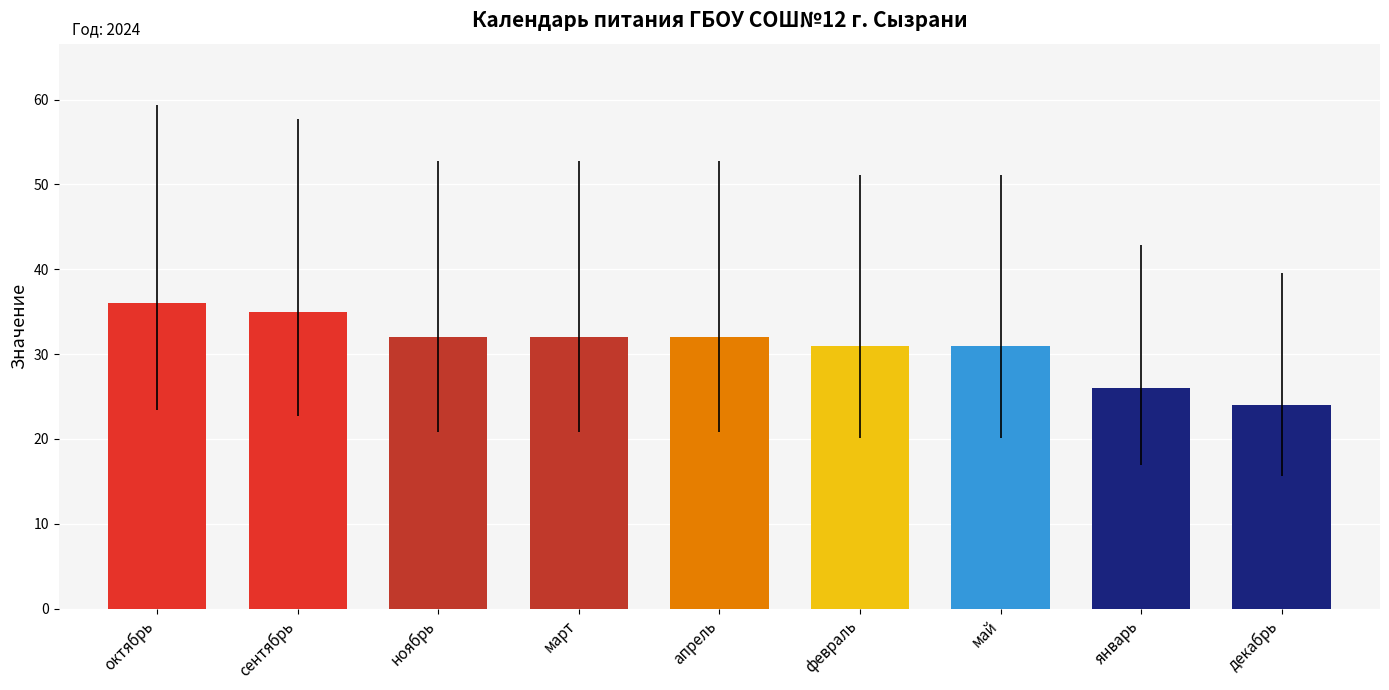

How many bars are there in total?

9